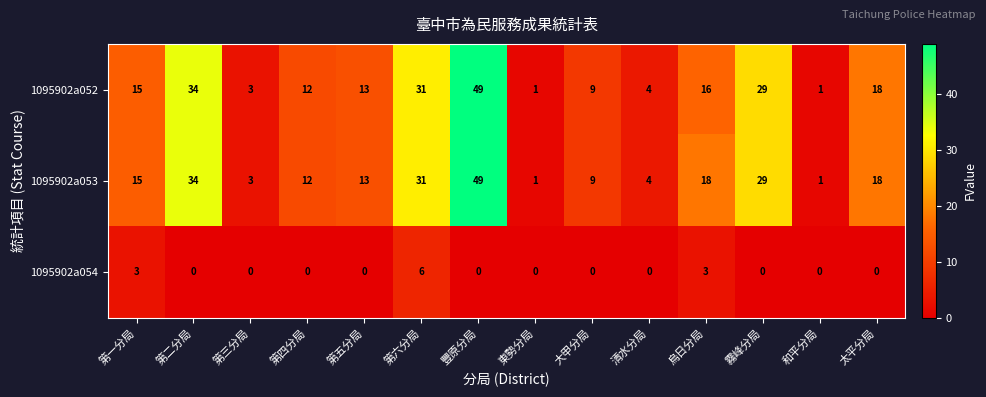

What is the difference between the highest and lowest values at 烏日分局?

15